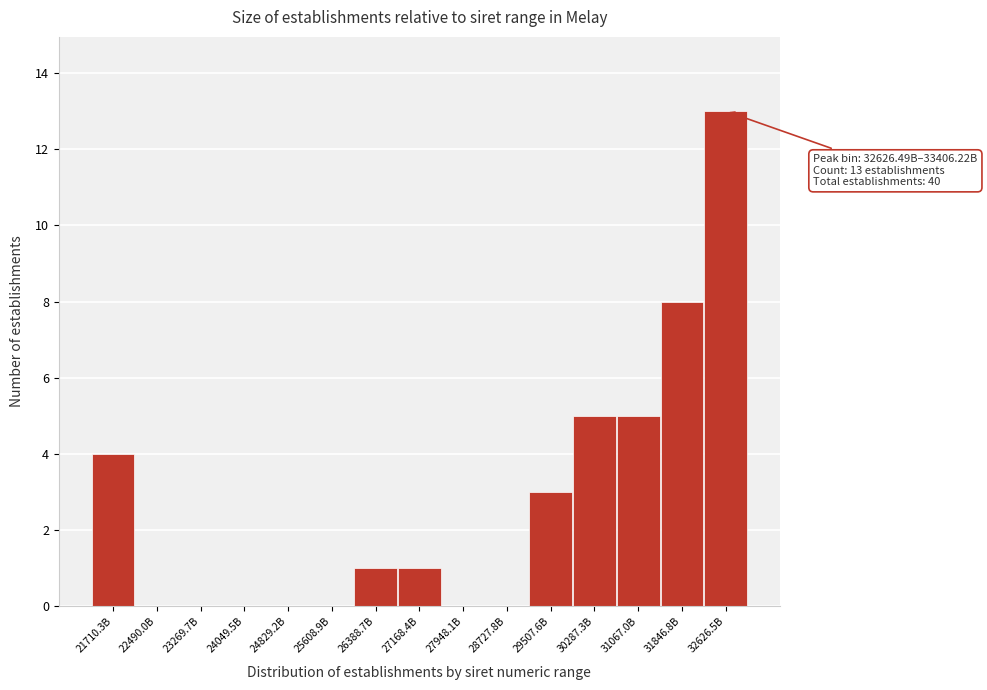

Reading left to right, list all the values displayed in this chart.

21710.3B=4	22490.0B=0	23269.7B=0	24049.5B=0	24829.2B=0	25608.9B=0	26388.7B=1	27168.4B=1	27948.1B=0	28727.8B=0	29507.6B=3	30287.3B=5	31067.0B=5	31846.8B=8	32626.5B=13